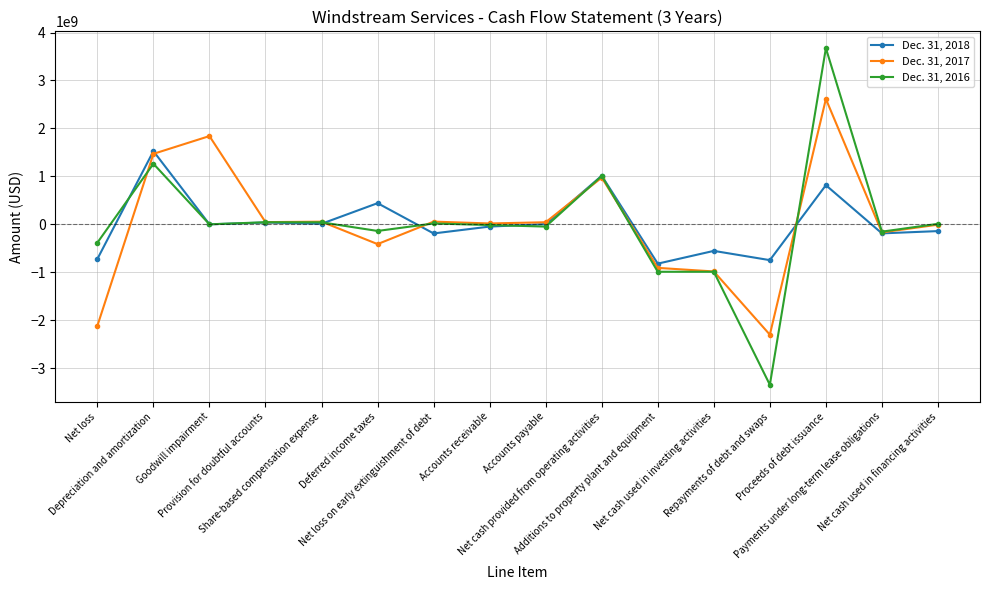

True or false: Dec. 31, 2018 has more than 1 interior local peaks.

True